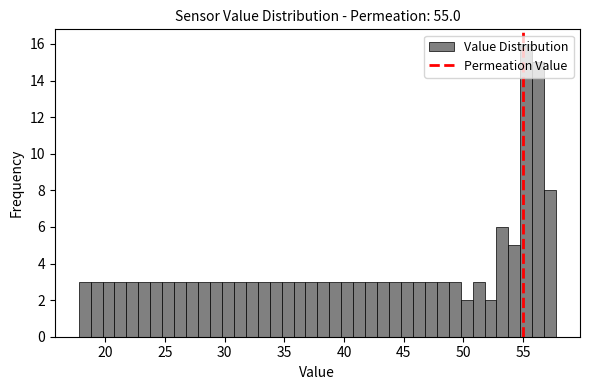

Around what value on the x-axis is the tallest bar? Give the approximate position of its centre, as read against the axis.

55.5